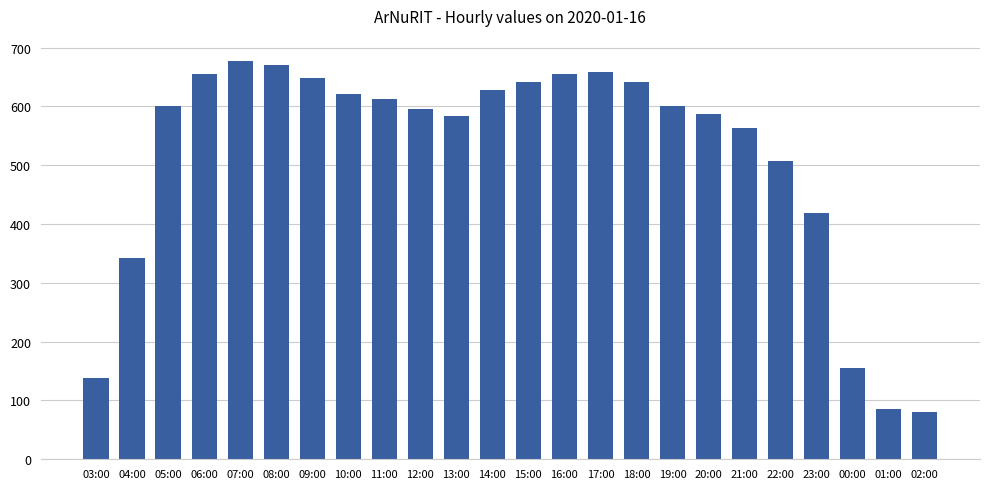

How many values are below 601?

12